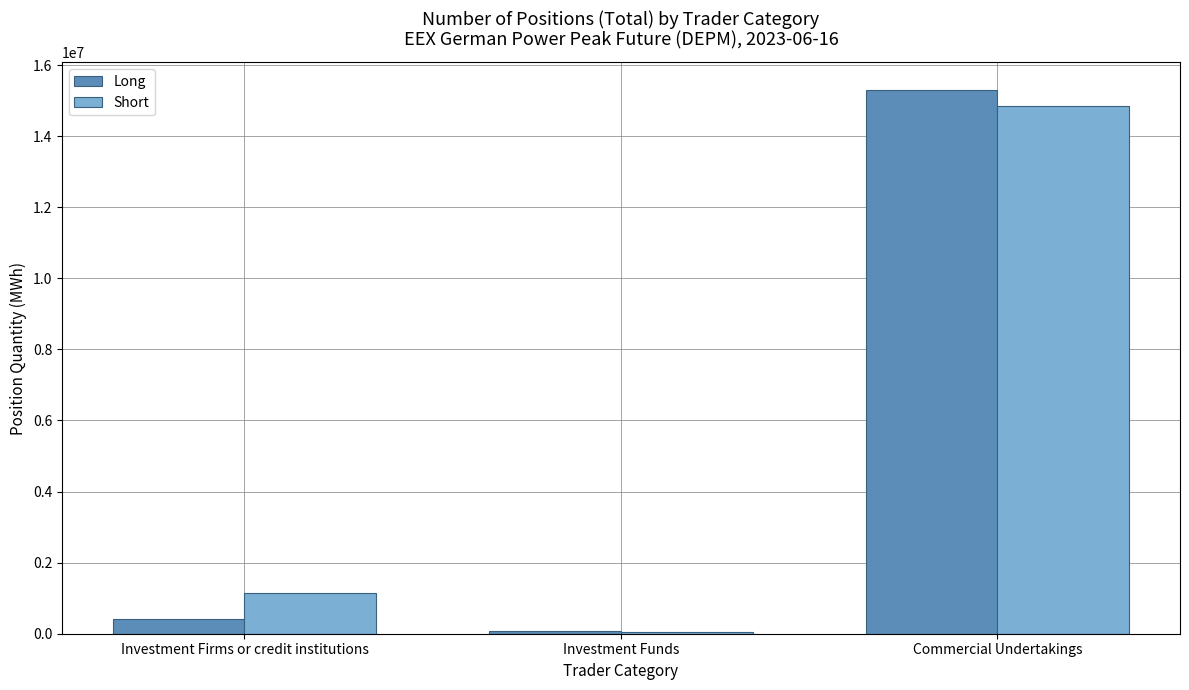

What are all the series names shown in the legend?

Long, Short